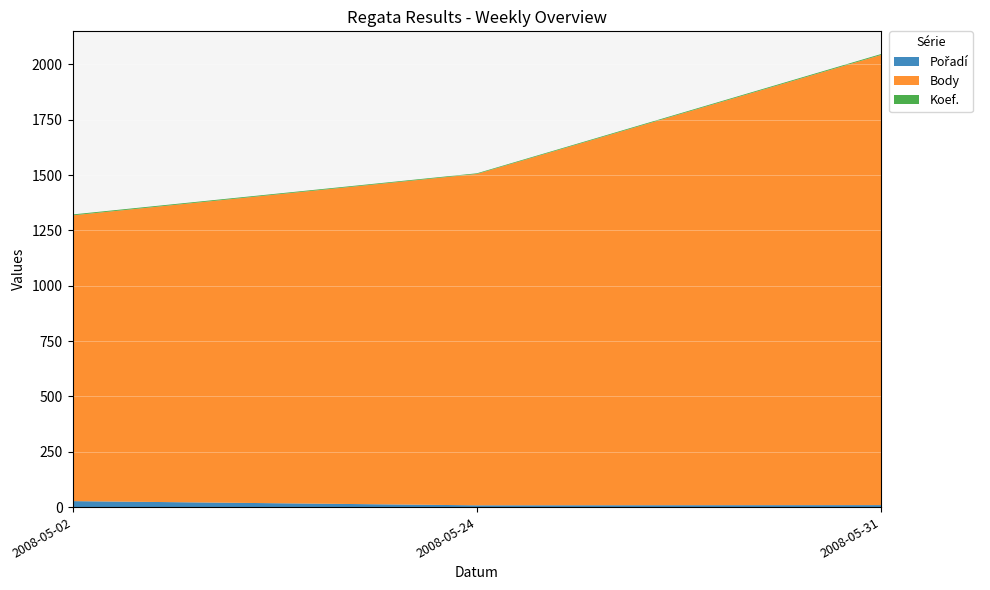

Reading left to right, list all the values displayed in this chart.

Pořadí: 2008-05-02=27	2008-05-24=8	2008-05-31=9
Body: 2008-05-02=1291	2008-05-24=1497	2008-05-31=2034
Koef.: 2008-05-02=4	2008-05-24=3	2008-05-31=4